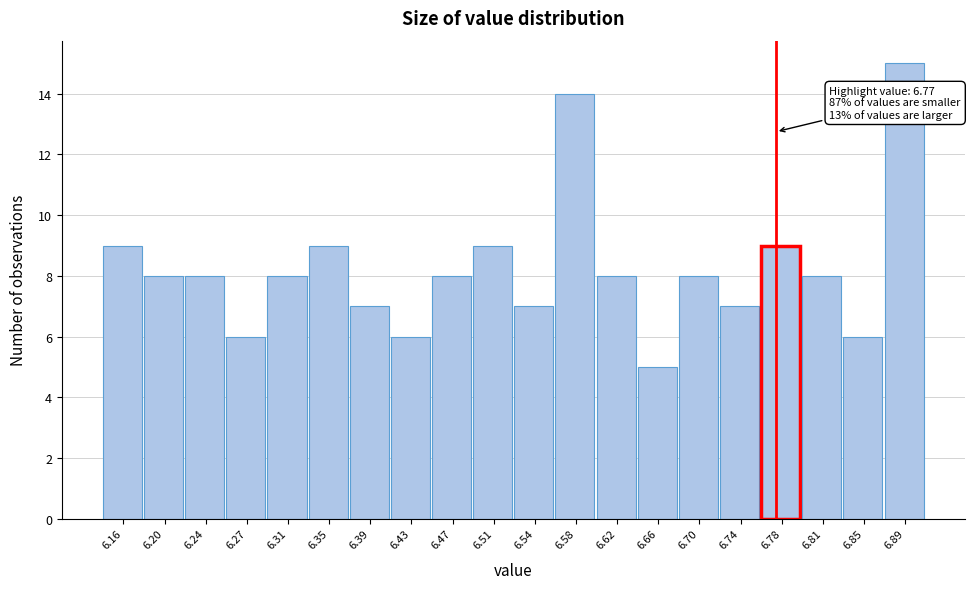

Over which range of the x-axis is the bar tallest?

6.870 to 6.910